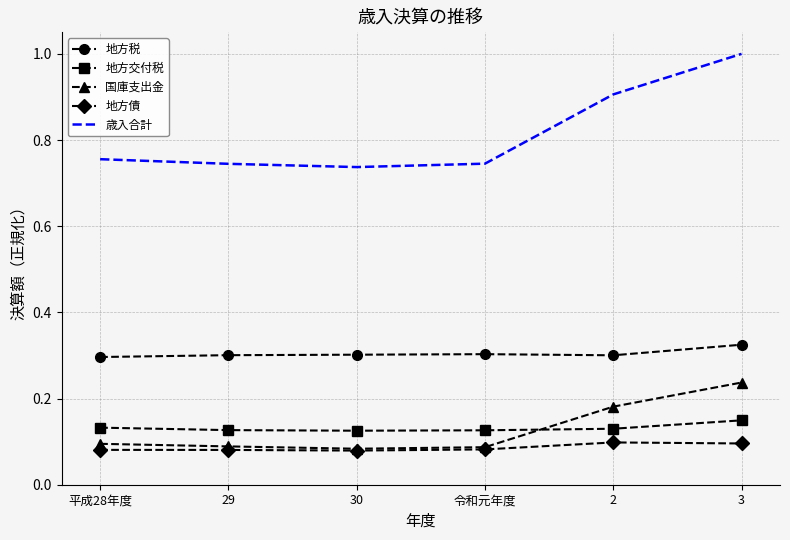

In 国庫支出金, how many points are lower than both neighbors (excluding endpoints)?

1